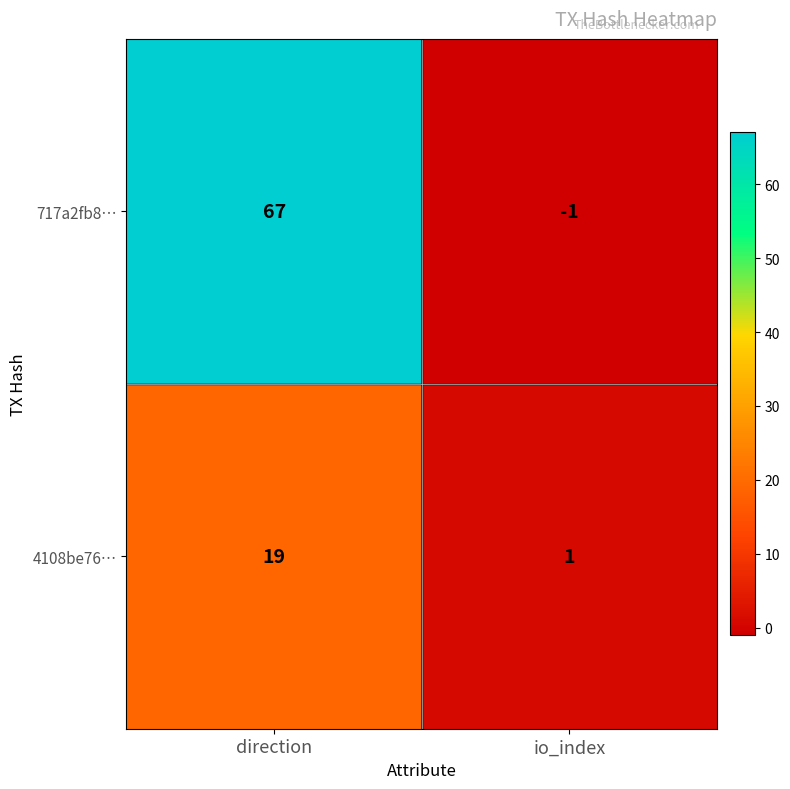

Which series changed the most between direction and io_index?

717a2fb8…